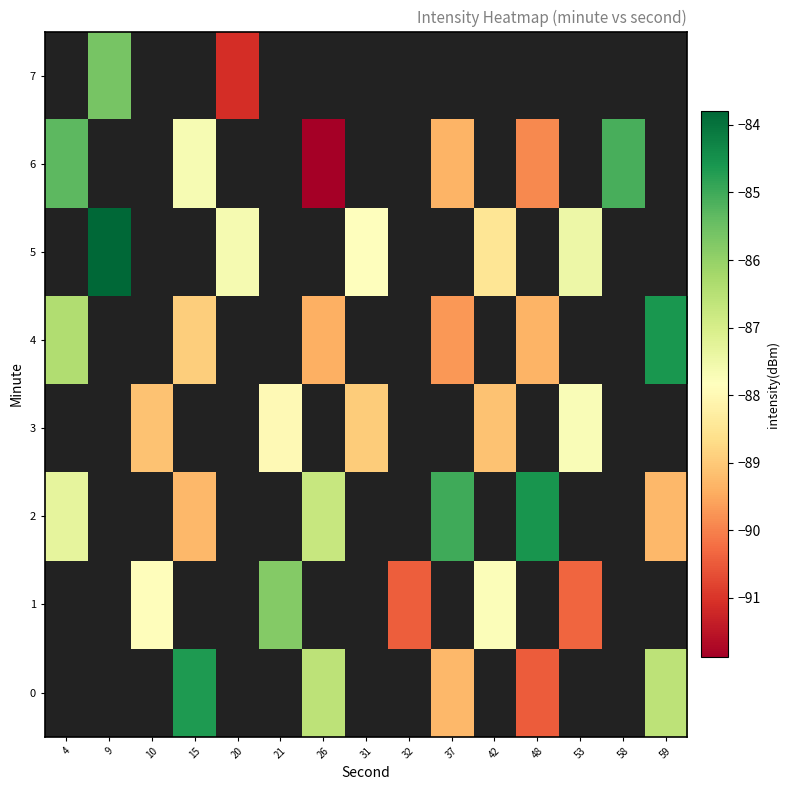

How many categories are shown in the chart?

15